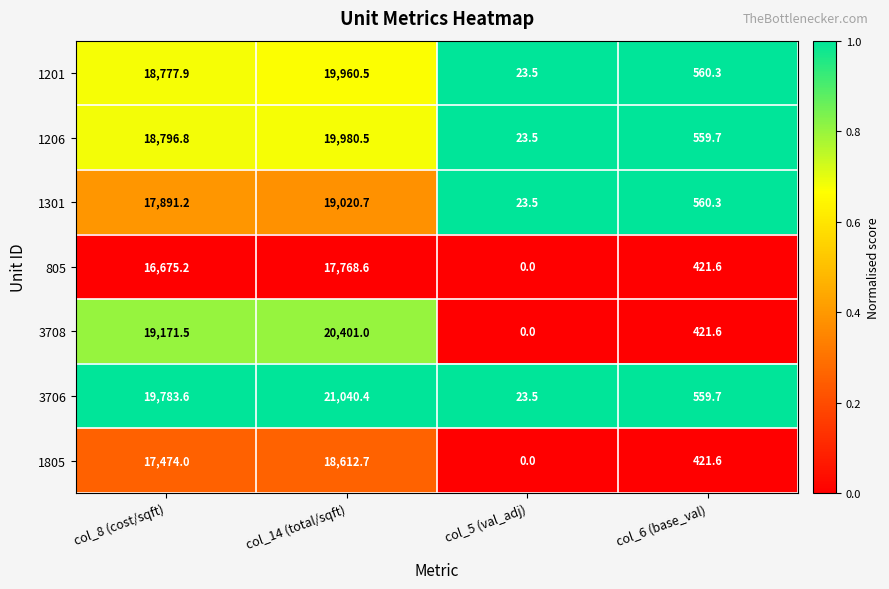

What is the difference between the second highest and second lowest values in the 1805 series?

17052.4